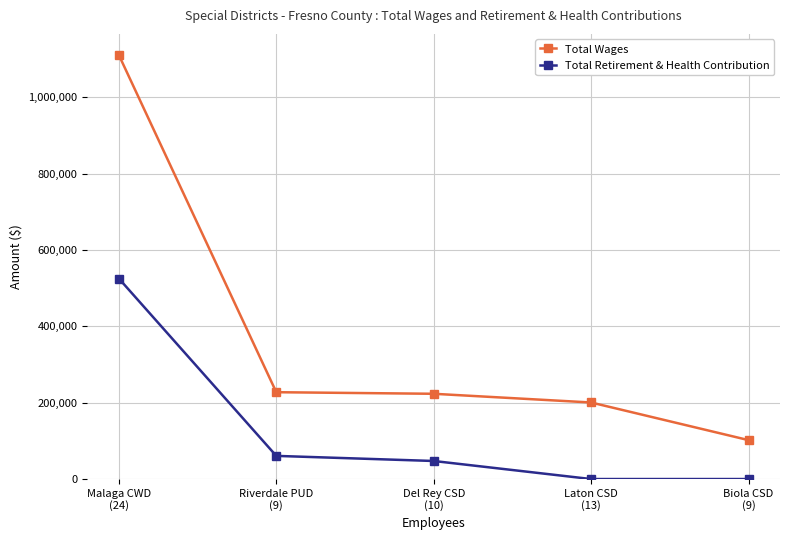

Which series has the largest total across all categories?

Total Wages